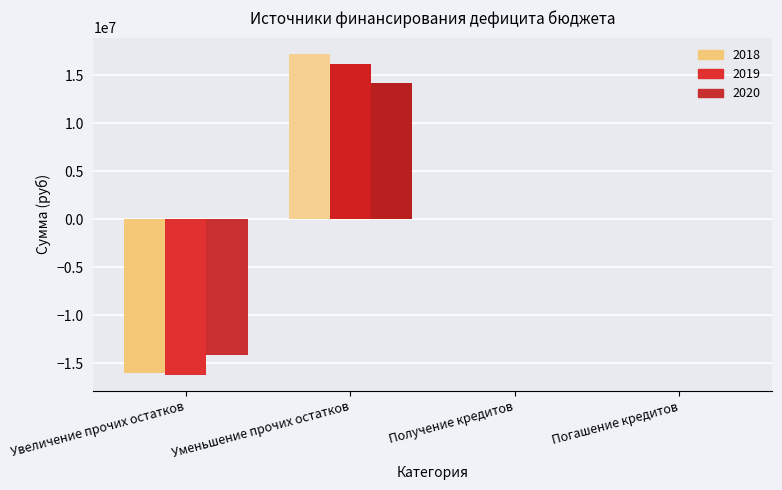

What are all the series names shown in the legend?

2018, 2019, 2020